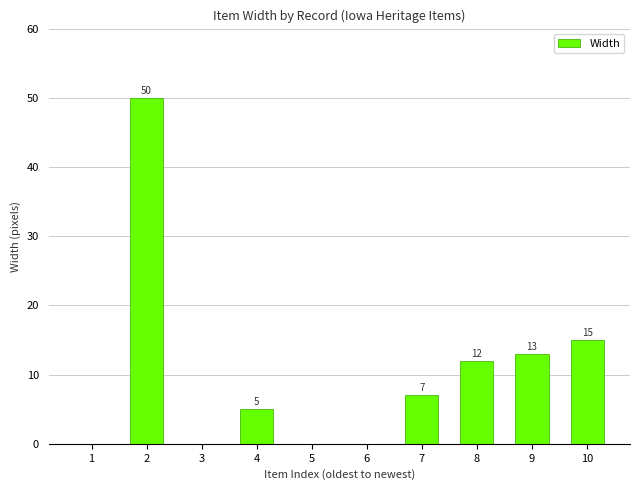

How many positive values are there?

6